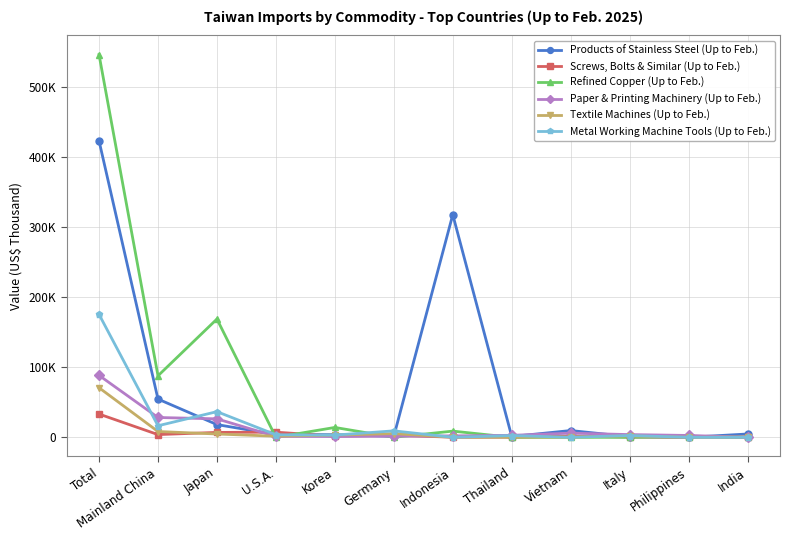

What is the label of the 9th point from the right?

U.S.A.